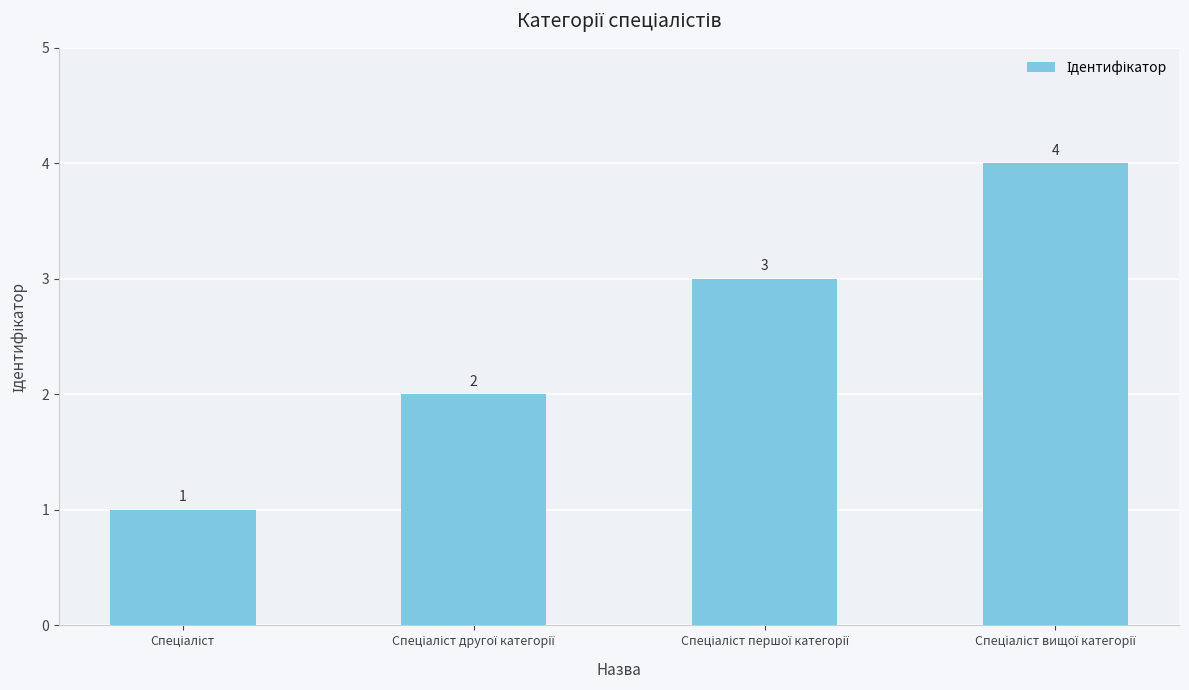

What is the smallest value displayed?

1